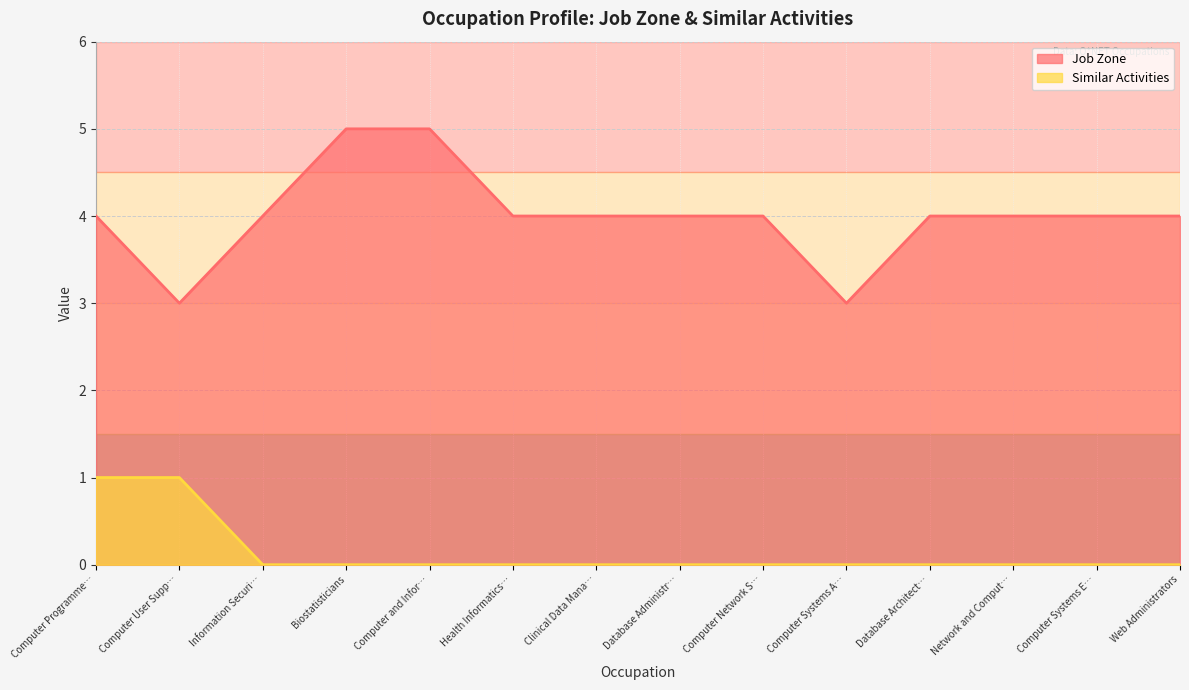

What is the spread (max minus min) of values at Network and Comput…?

4